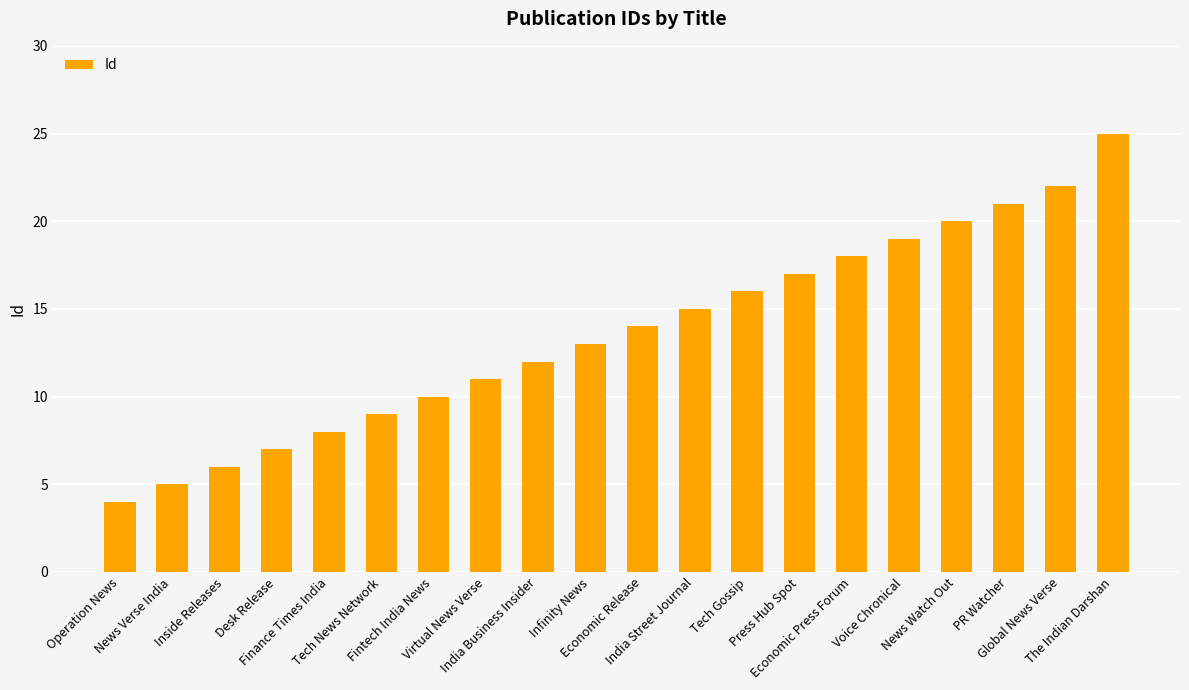

Which has a higher value, Economic Release or News Verse India?

Economic Release